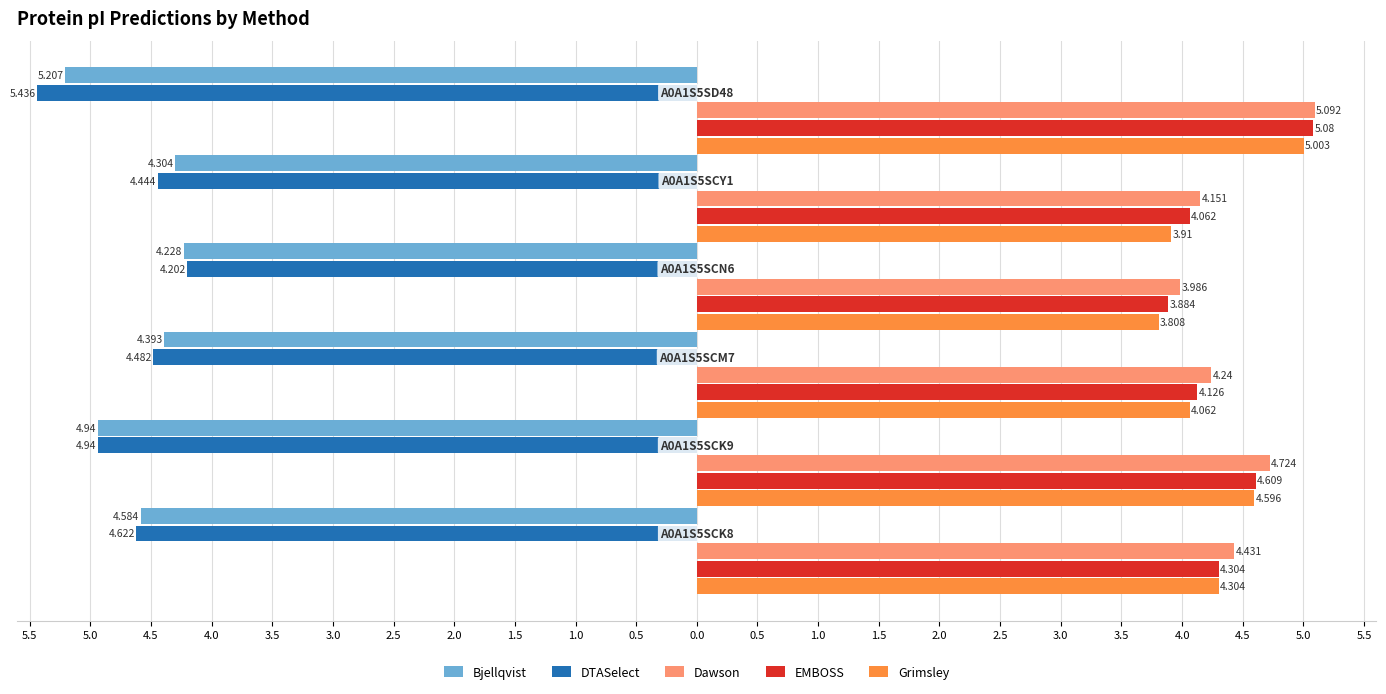

Which series has the widest spread of values?

DTASelect